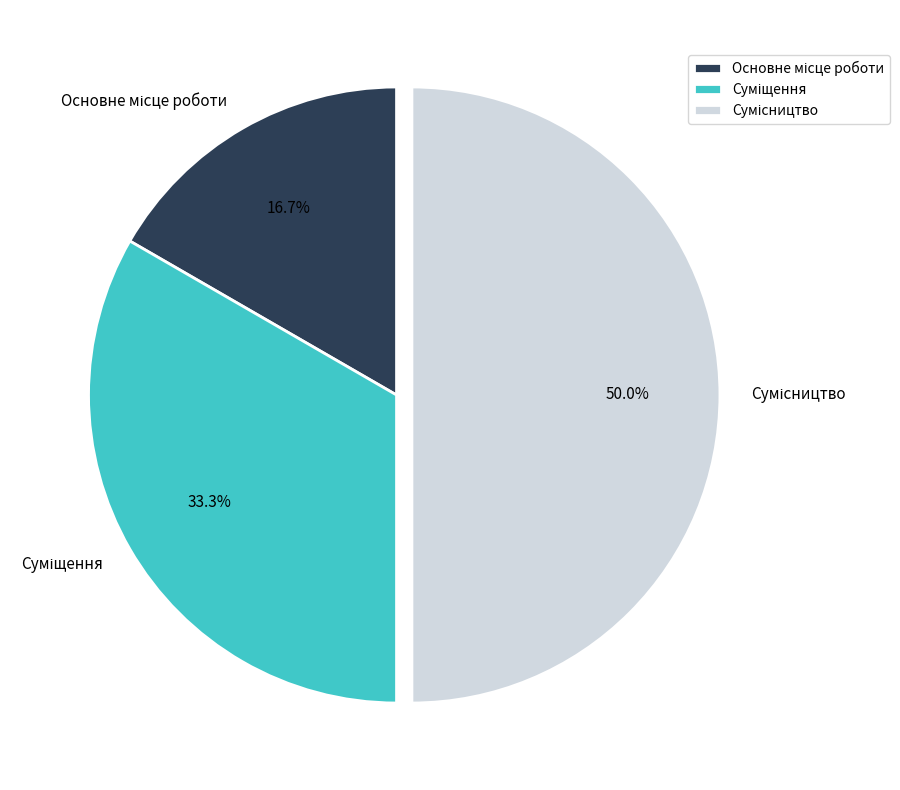

To the nearest percent, what is the difference between the Суміщення and Сумісництво slice percentages?

17%